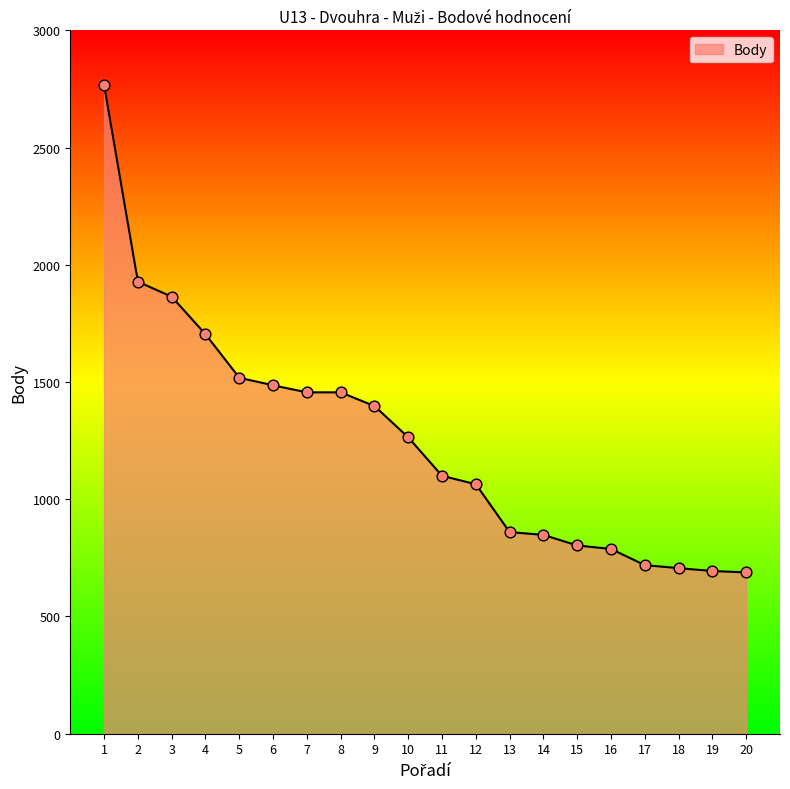

Approximately how many times larger is the value at 12 compared to 14?

1.3